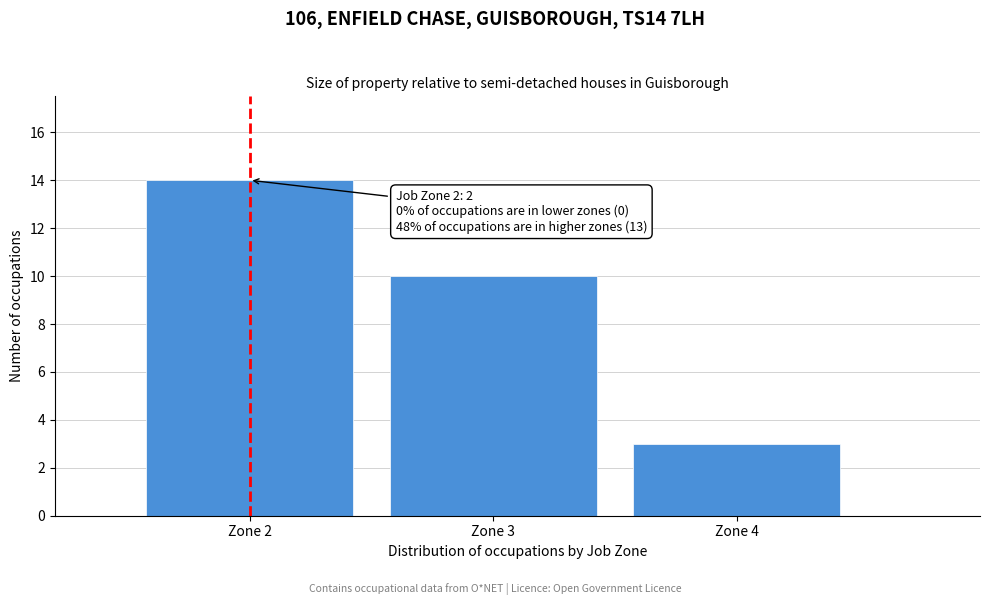

Which range on the x-axis has the tallest bar?

1.5 to 2.5